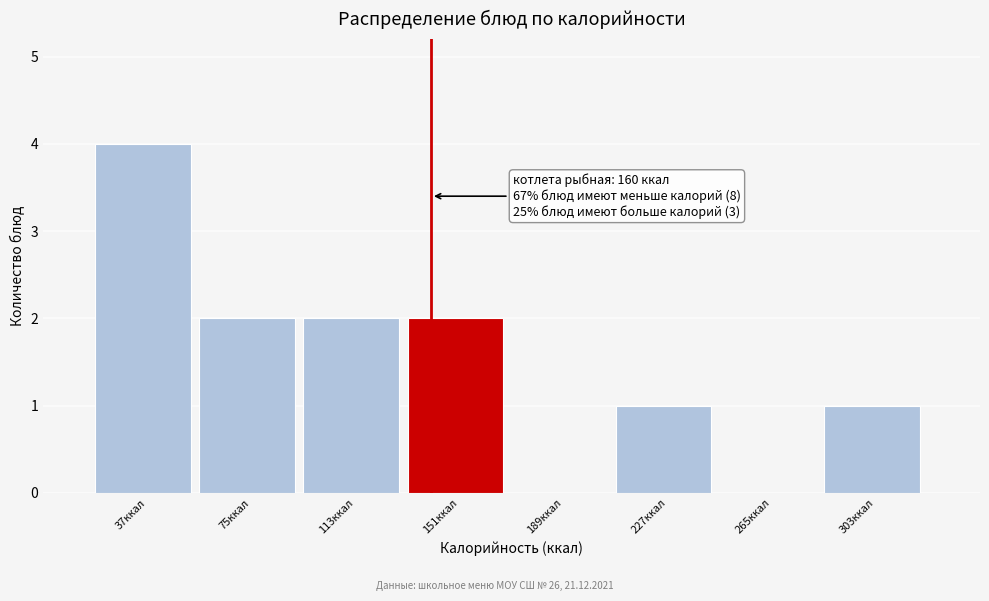

Reading left to right, list all the values displayed in this chart.

37ккал=4	75ккал=2	113ккал=2	151ккал=2	189ккал=0	227ккал=1	265ккал=0	303ккал=1